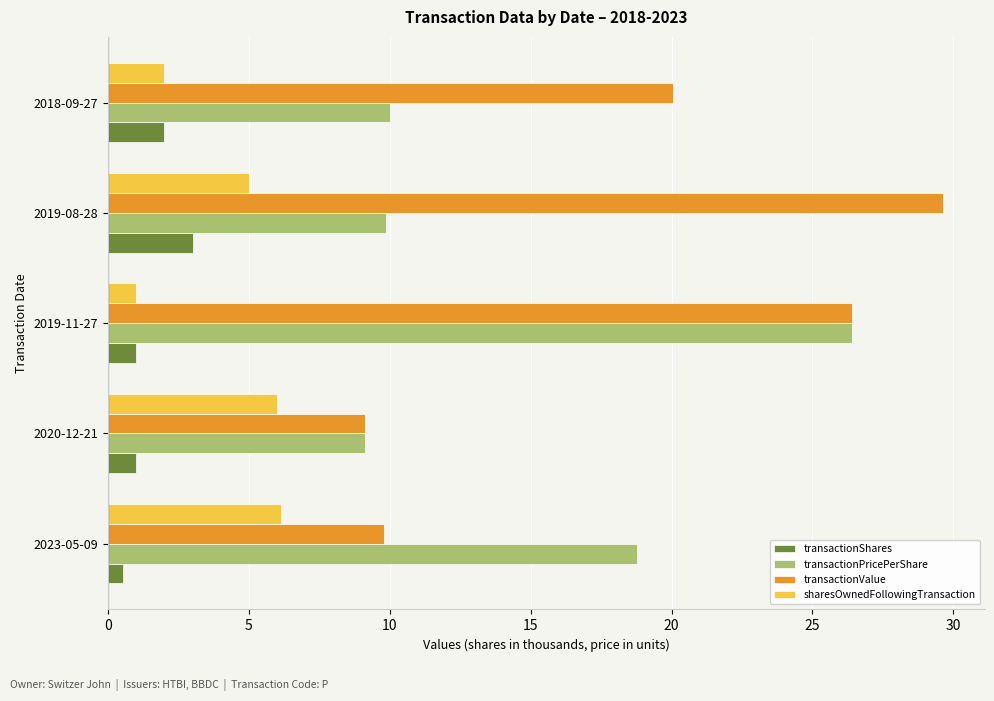

Rank the series by their maximum value, from highest to lowest.

transactionValue, transactionPricePerShare, sharesOwnedFollowingTransaction, transactionShares